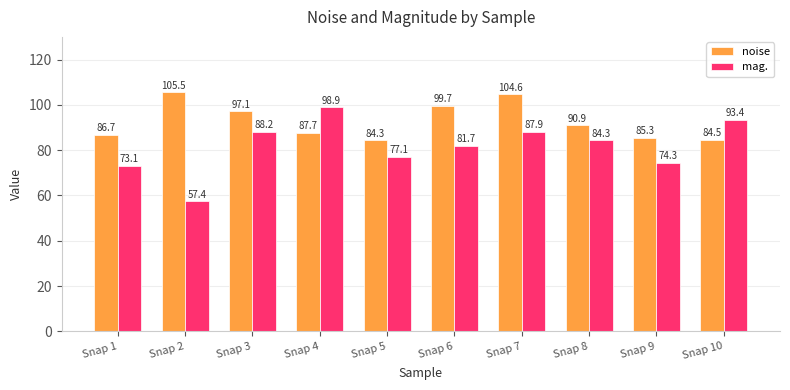

Reading right to left, list all the values displayed in this chart.

noise: Snap 10=84.5	Snap 9=85.3	Snap 8=90.9	Snap 7=104.6	Snap 6=99.7	Snap 5=84.3	Snap 4=87.7	Snap 3=97.1	Snap 2=105.5	Snap 1=86.7
mag.: Snap 10=93.4	Snap 9=74.3	Snap 8=84.3	Snap 7=87.9	Snap 6=81.7	Snap 5=77.1	Snap 4=98.9	Snap 3=88.2	Snap 2=57.4	Snap 1=73.1